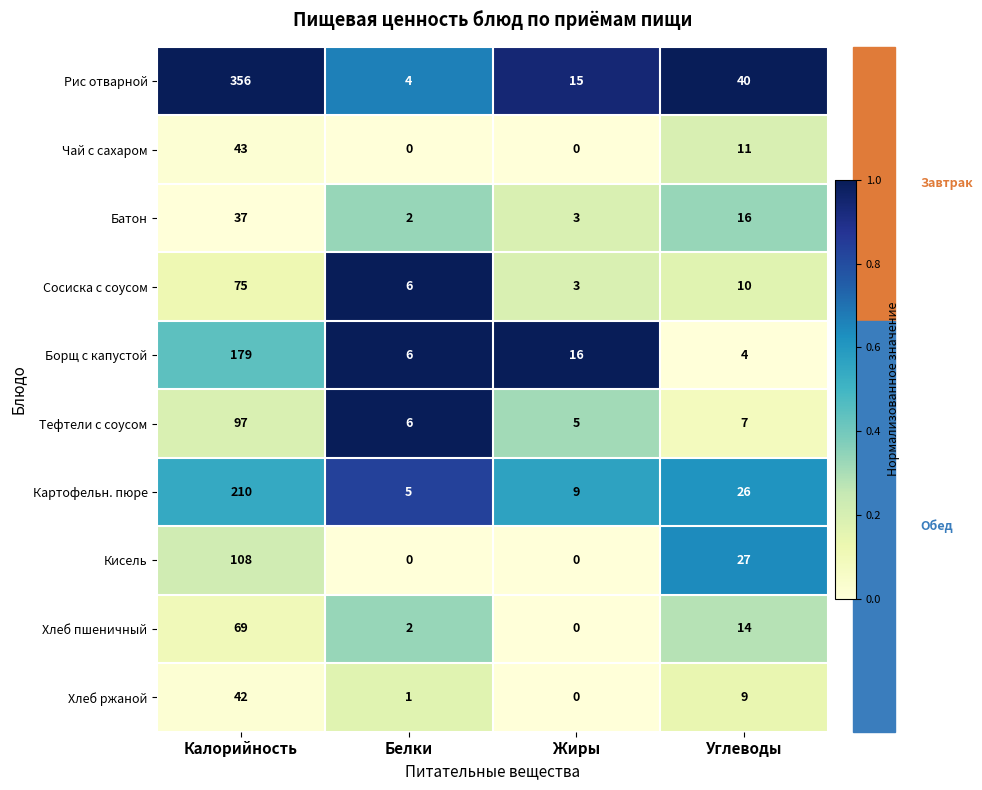

Which series changed the most between Калорийность and Углеводы?

Рис отварной